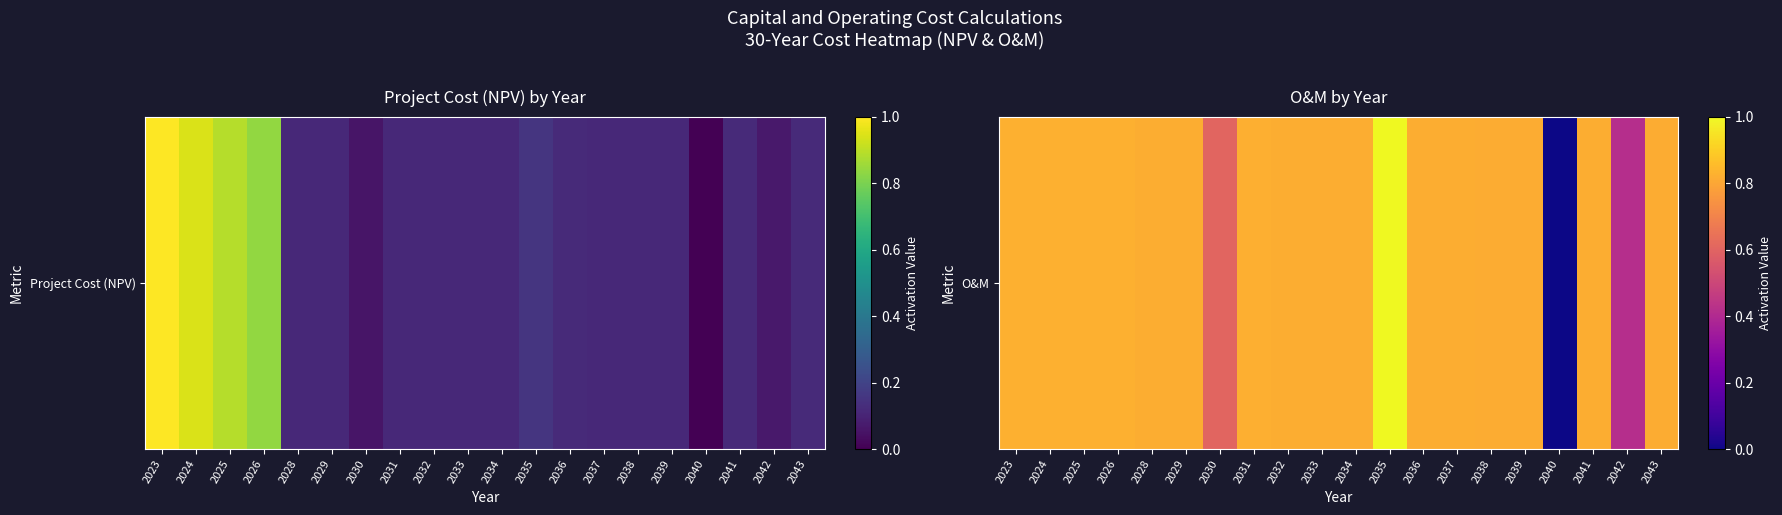

Between 2034 and 2032, which is larger?

2032